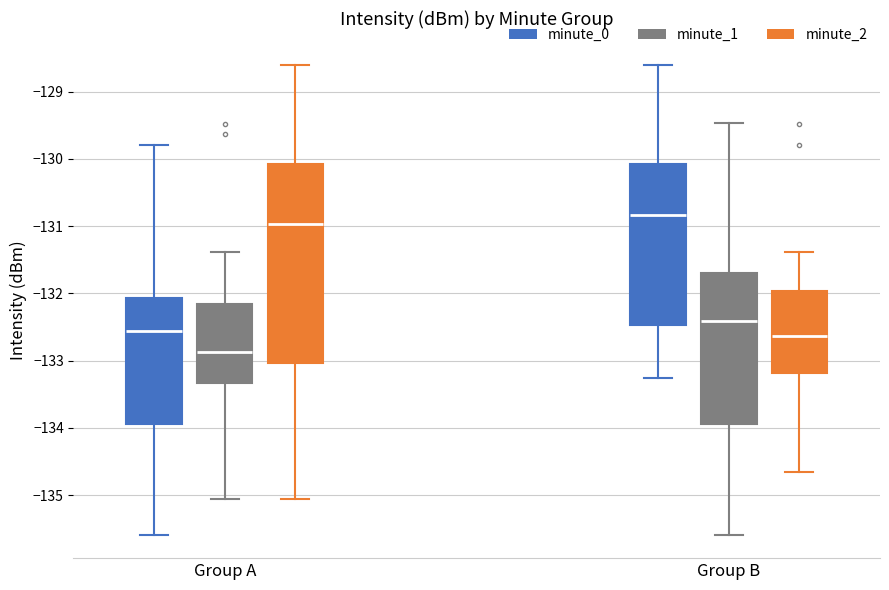

Which box is the tallest, from its lower edge to its upper edge?

Group A (minute_2)